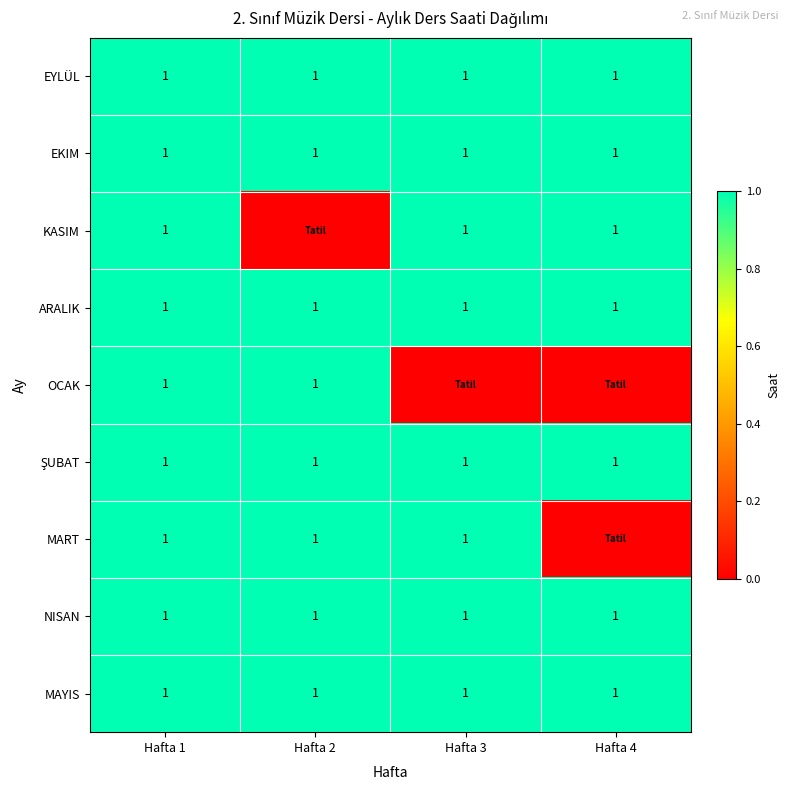

How many categories are shown in the chart?

4